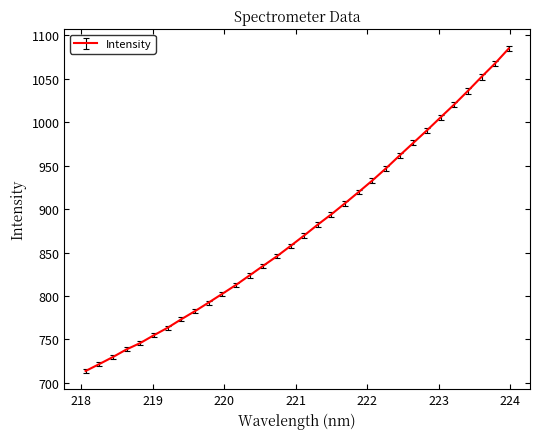

What is the minimum value shown in the chart?

713.6